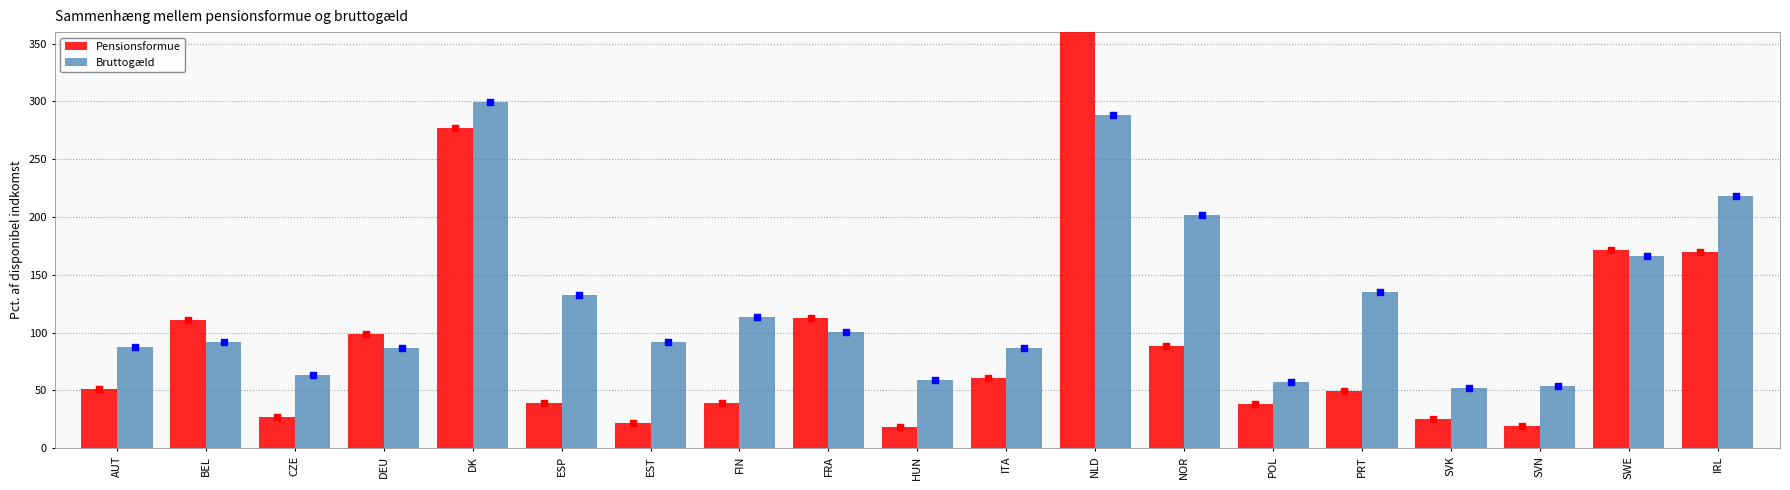

At how many categories does at least one series exceed 308?

1